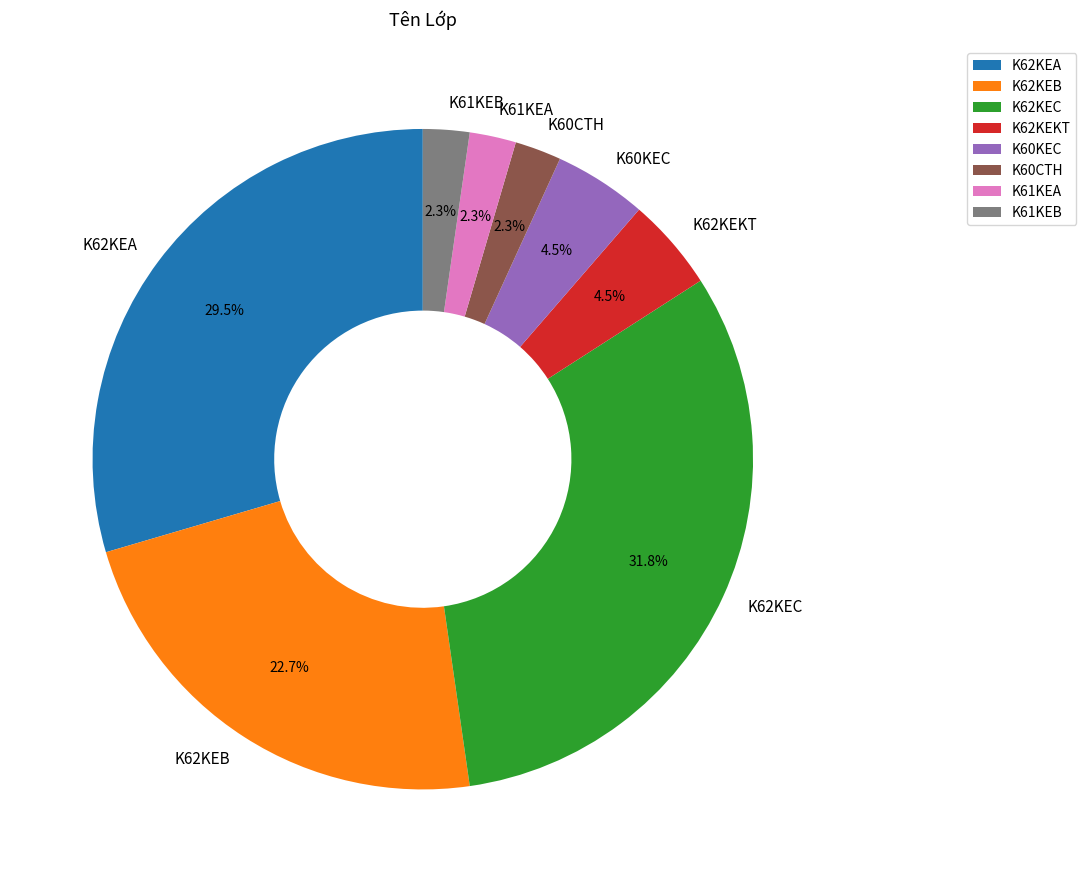

Is there any slice that represents more than half of the pie?

No